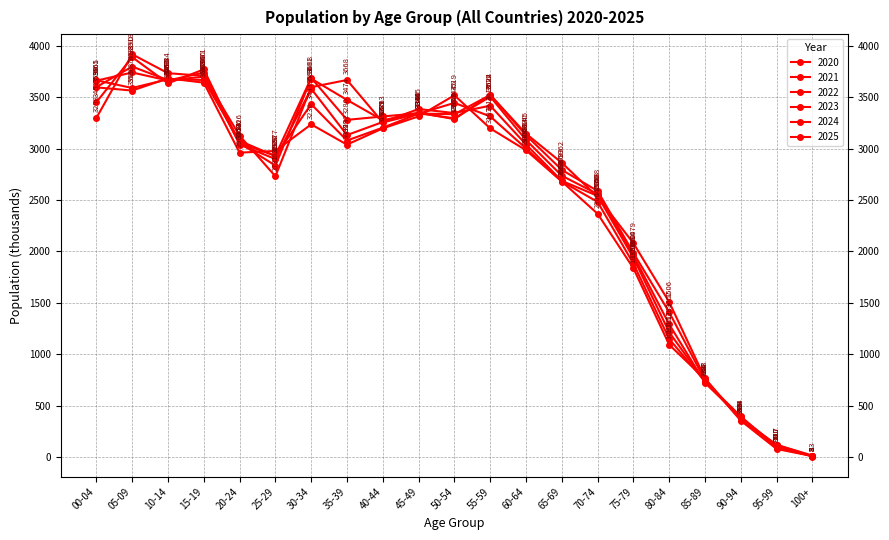

At which category does 2021 reach its first local valley?

05-09